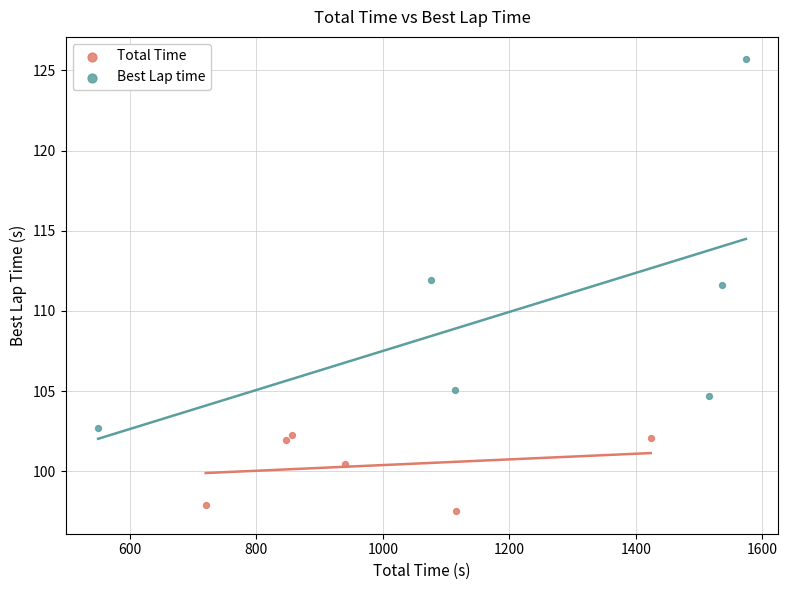

Which series contains the highest Y value?

Best Lap time